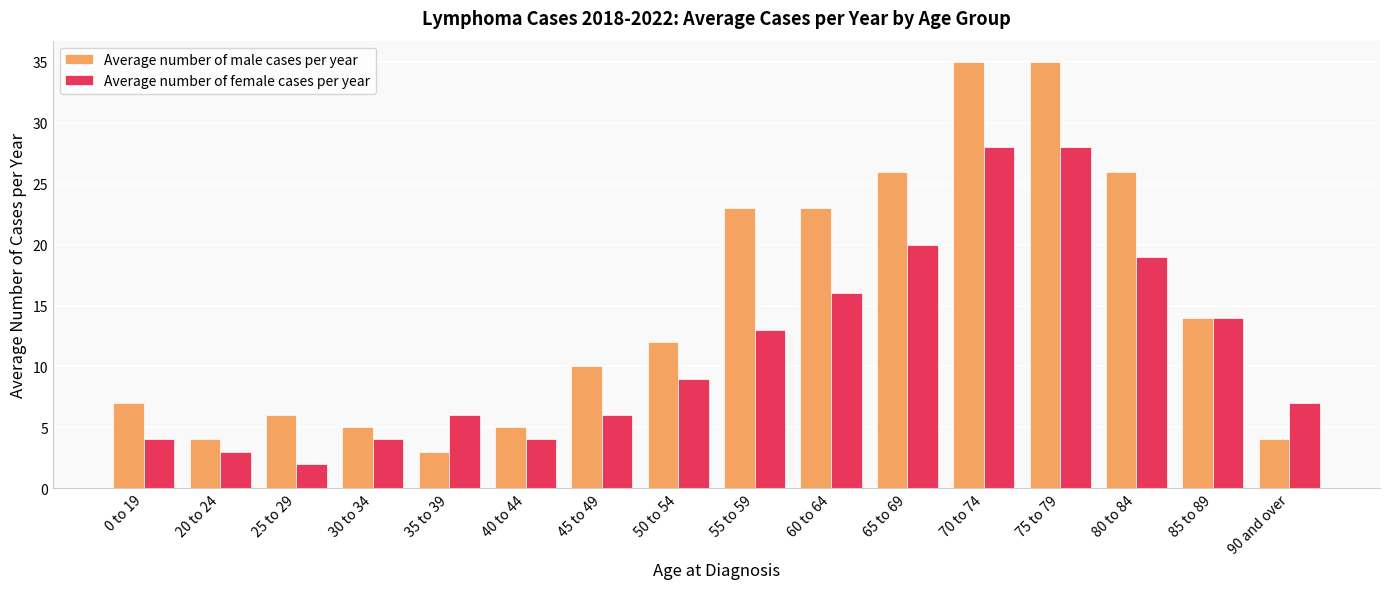

How many bars are there in each group?

2